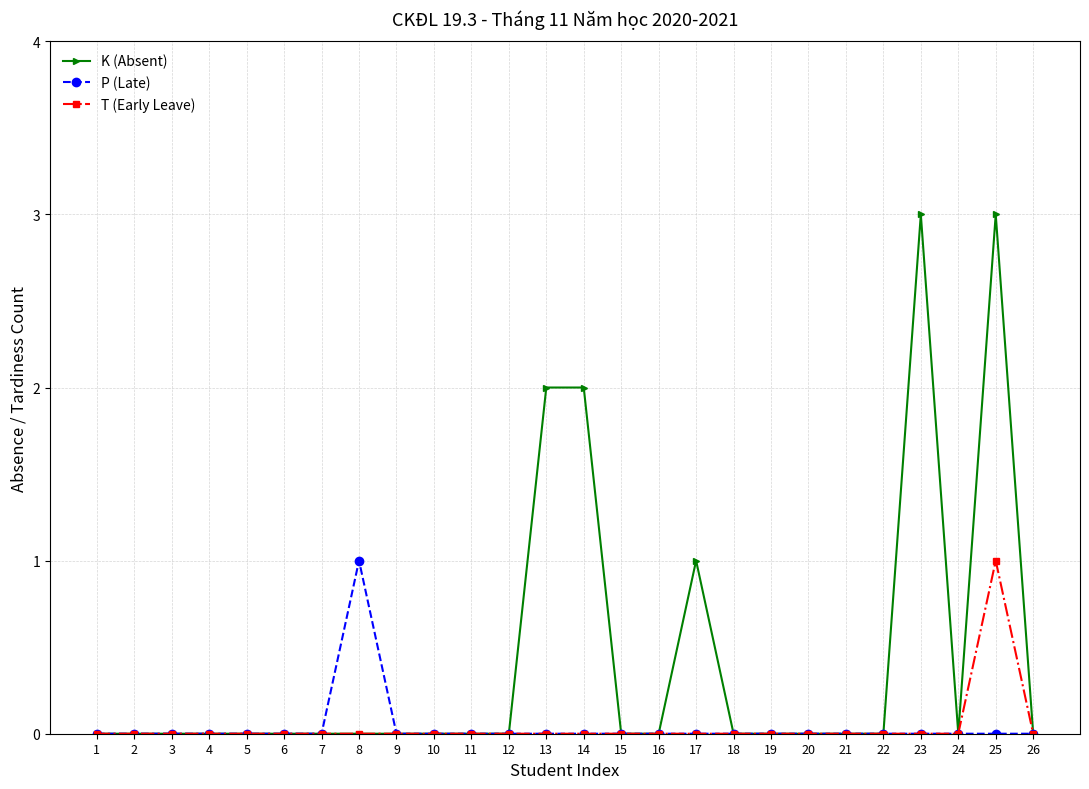

Reading right to left, transcribe all the data shown in this chart.

K (Absent): 0	3	0	3	0	0	0	0	0	1	0	0	2	2	0	0	0	0	0	0	0	0	0	0	0	0
P (Late): 0	0	0	0	0	0	0	0	0	0	0	0	0	0	0	0	0	0	1	0	0	0	0	0	0	0
T (Early Leave): 0	1	0	0	0	0	0	0	0	0	0	0	0	0	0	0	0	0	0	0	0	0	0	0	0	0